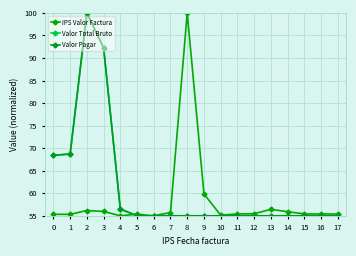

What is the total value across all series at 11?

165.4